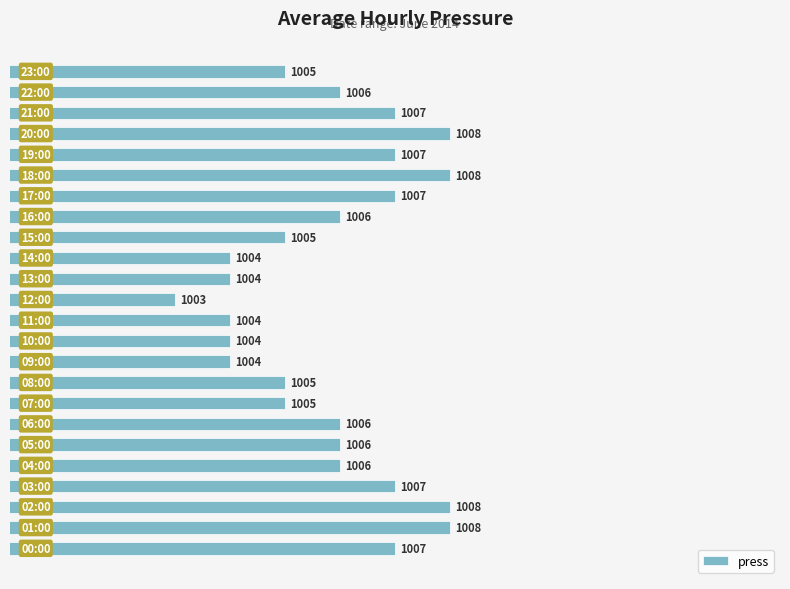

What is the smallest value displayed?

1003